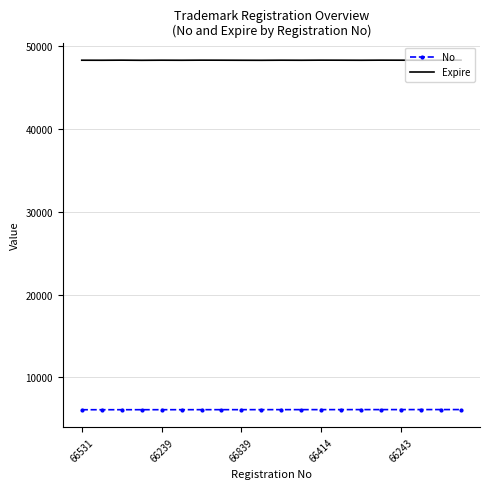

Which series has the largest total across all categories?

Expire